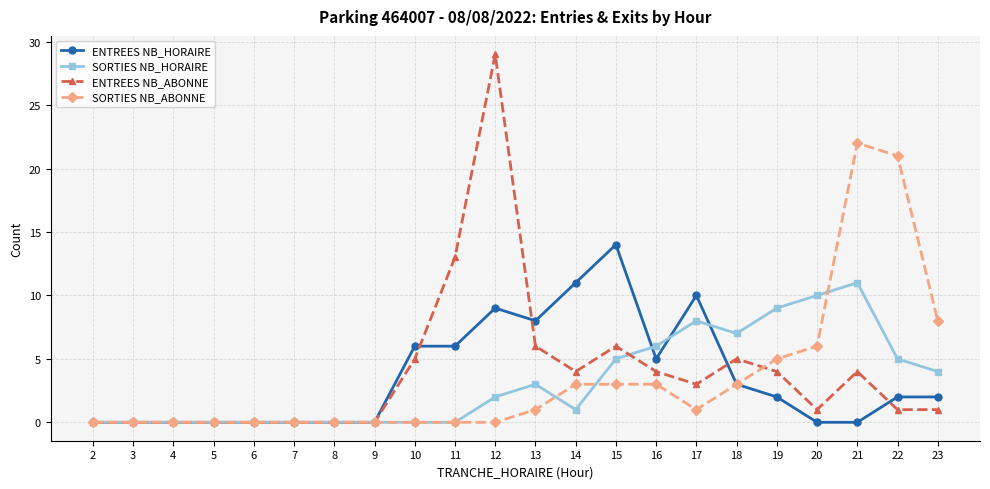

Reading left to right, what are all the values shown in this chart?

ENTREES NB_HORAIRE: 0	0	0	0	0	0	0	0	6	6	9	8	11	14	5	10	3	2	0	0	2	2
SORTIES NB_HORAIRE: 0	0	0	0	0	0	0	0	0	0	2	3	1	5	6	8	7	9	10	11	5	4
ENTREES NB_ABONNE: 0	0	0	0	0	0	0	0	5	13	29	6	4	6	4	3	5	4	1	4	1	1
SORTIES NB_ABONNE: 0	0	0	0	0	0	0	0	0	0	0	1	3	3	3	1	3	5	6	22	21	8